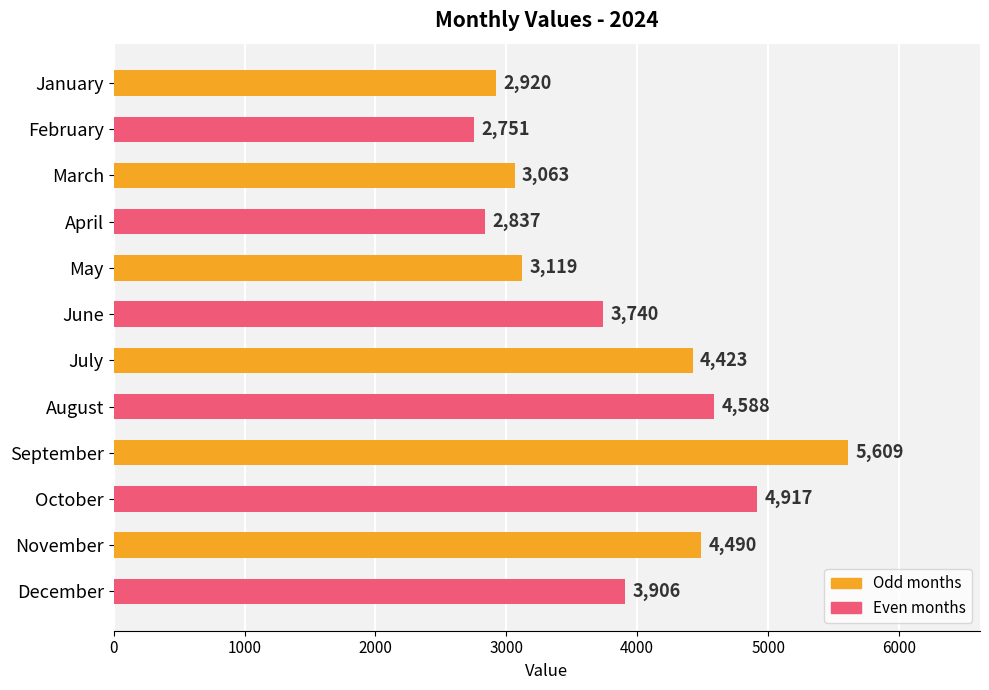

What is the approximate value at September, to the nearest 50?

5600